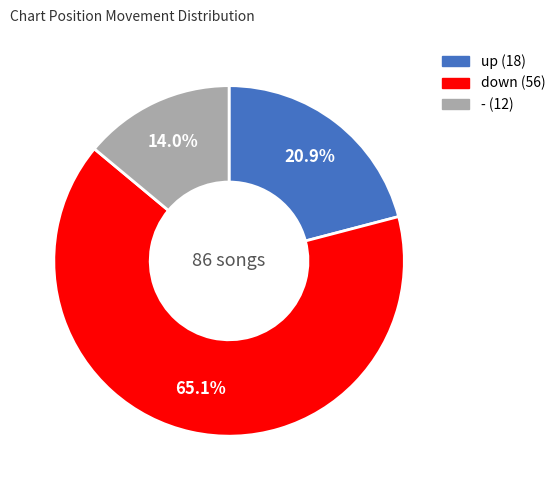

To the nearest percent, what percentage of the pie is down?

65%